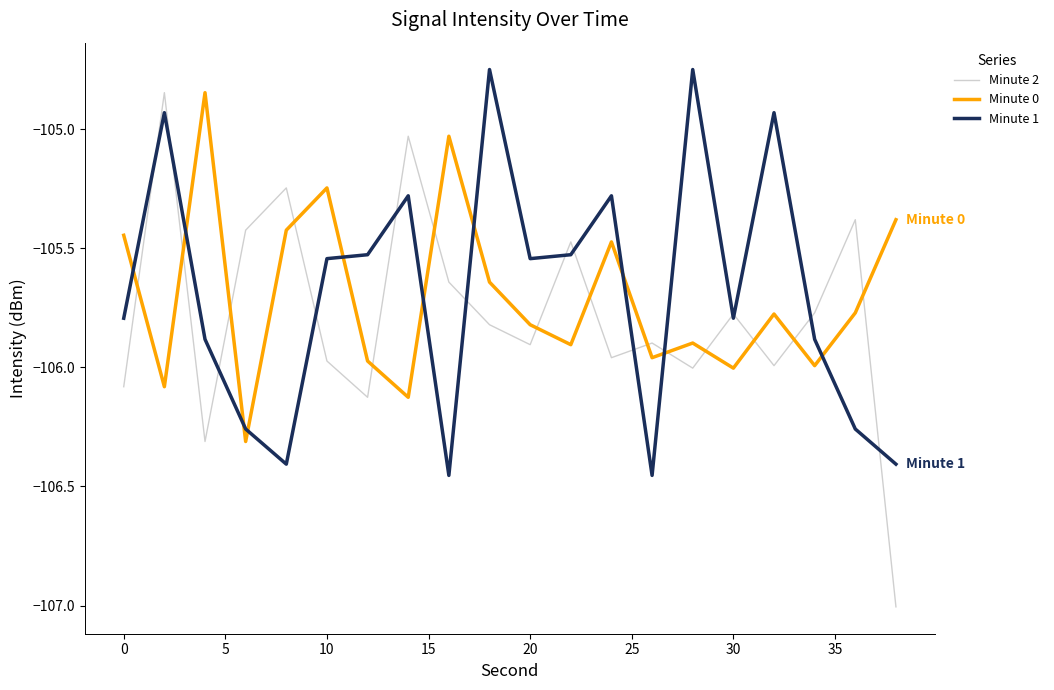

Does the chart display data point markers on the line(s)?

No